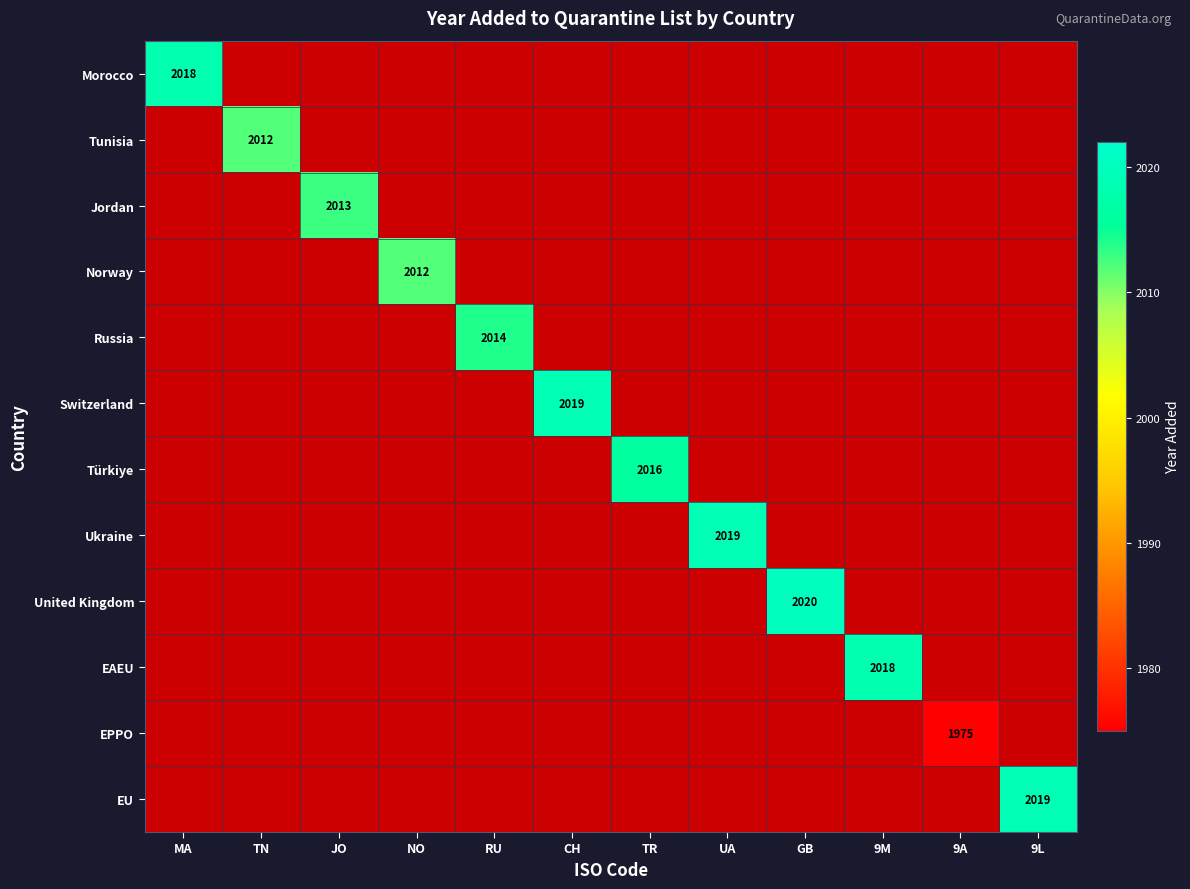

How many values in EU are above zero?

1